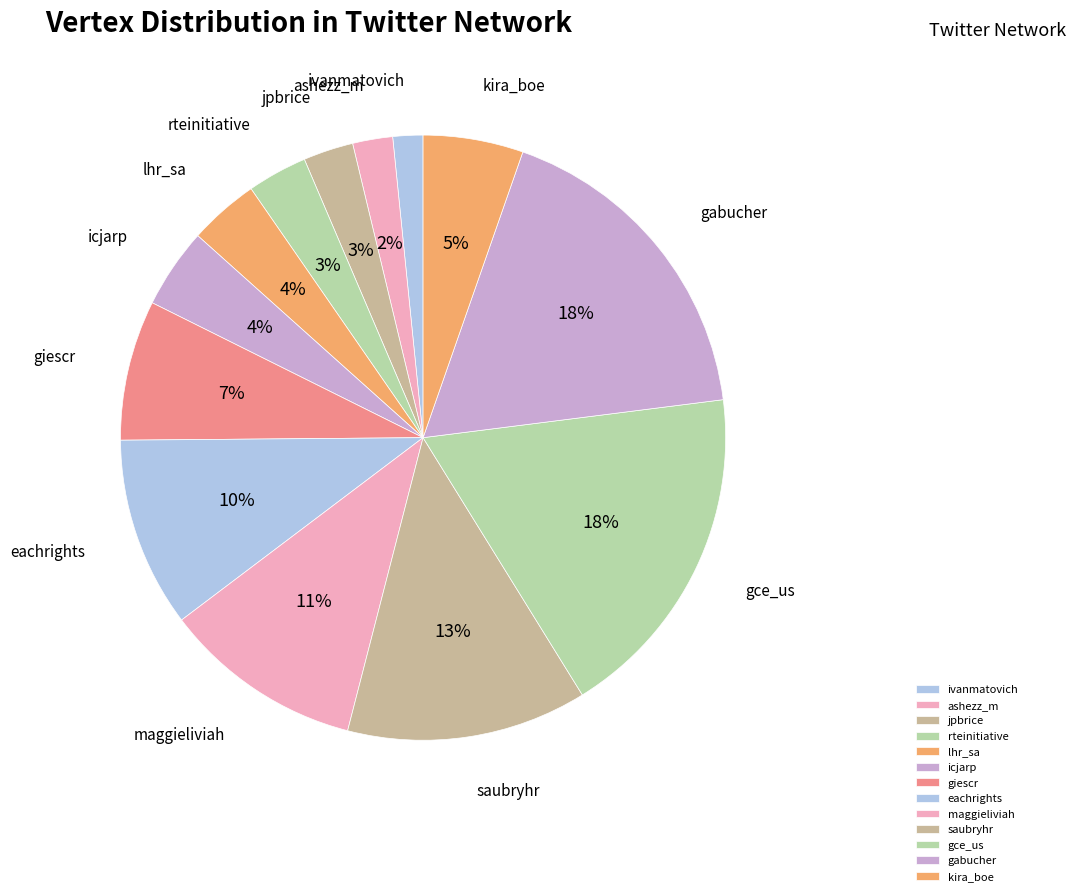

To the nearest percent, what is the average slice percentage?

8%